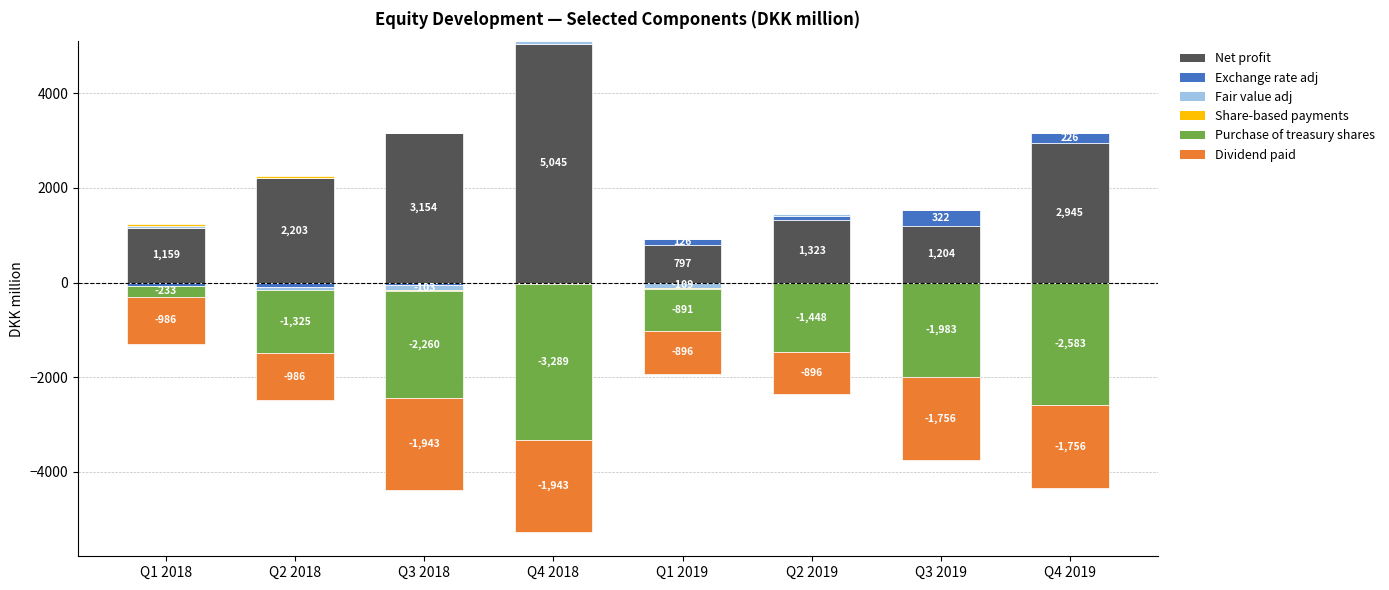

What is the label of the 4th bar from the left?

Q4 2018